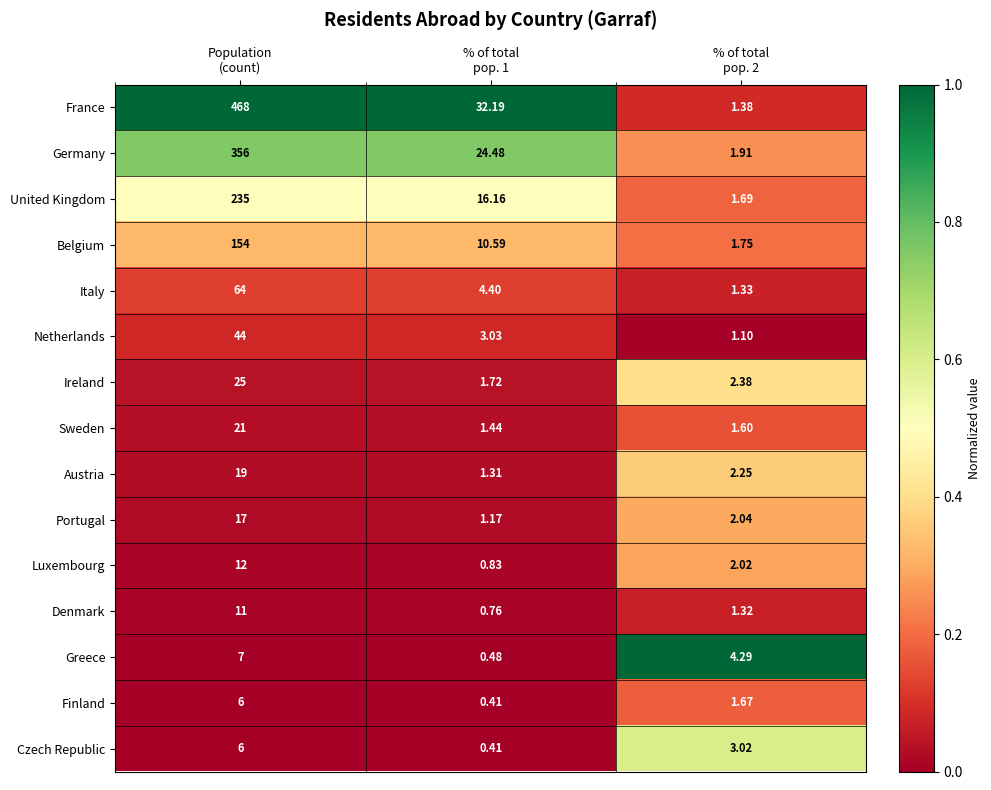

Which series has the largest total across all categories?

France